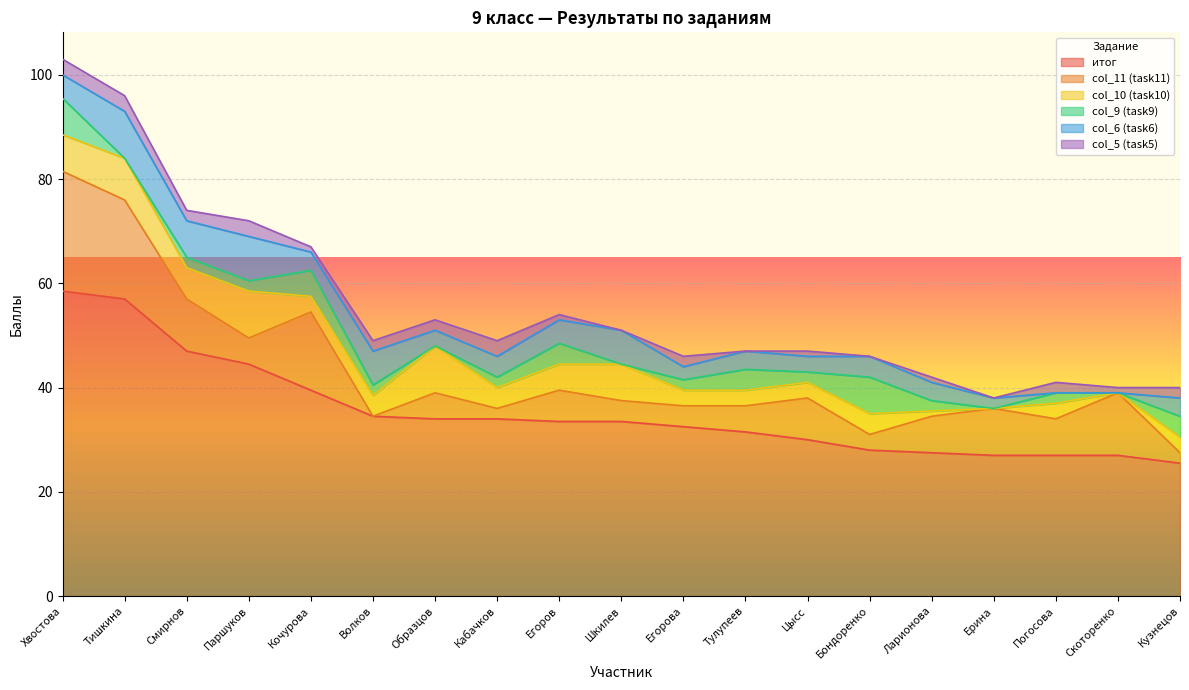

What is the sum of the col_9 (task9) values at Ларионова and Тулупеев?

6.0